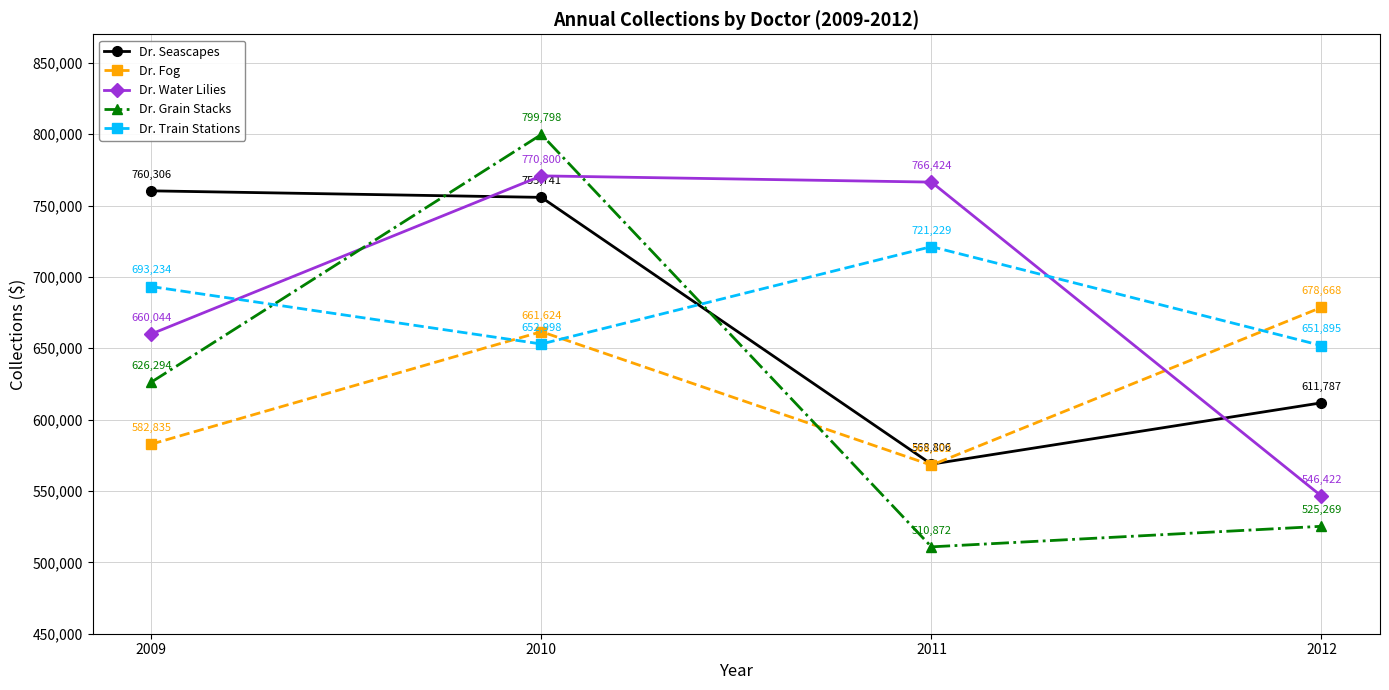

Does the chart display data point markers on the line(s)?

Yes